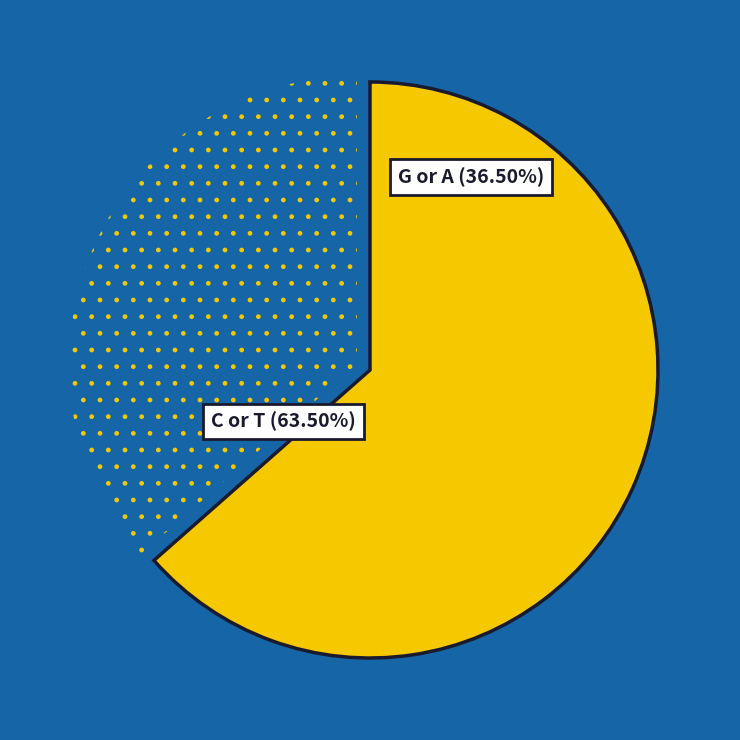

Which category has the biggest portion of the pie?

C